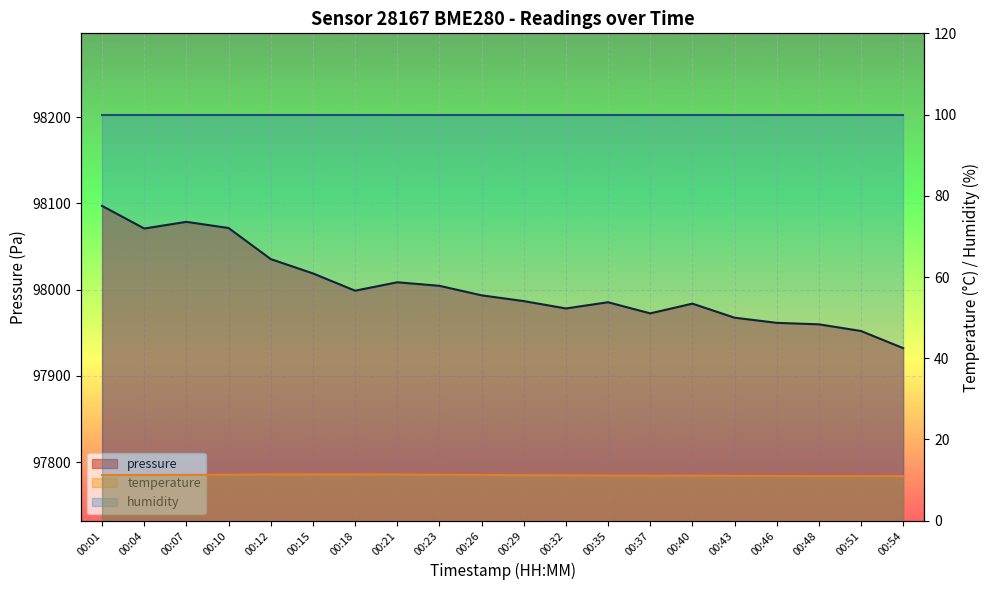

What is the difference between the maximum and minimum values in the pressure series?

164.8